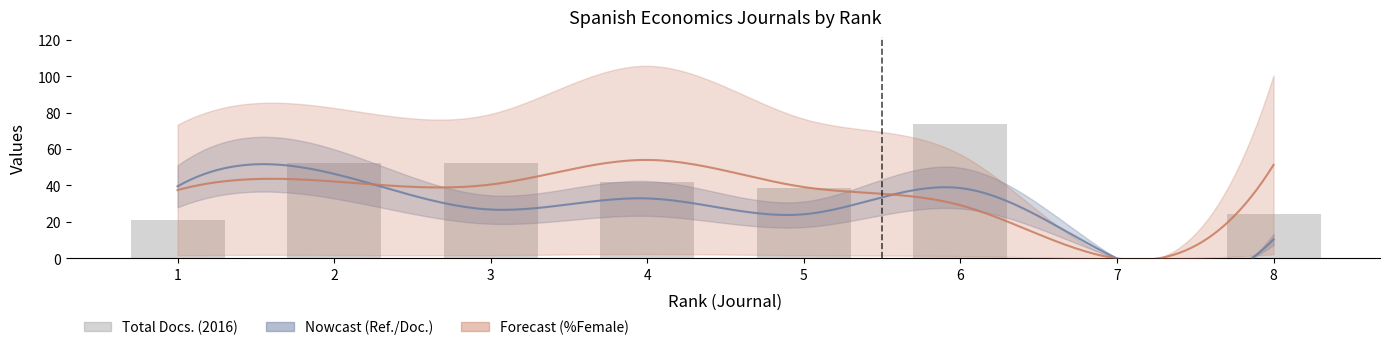

How many positive values are there?

7